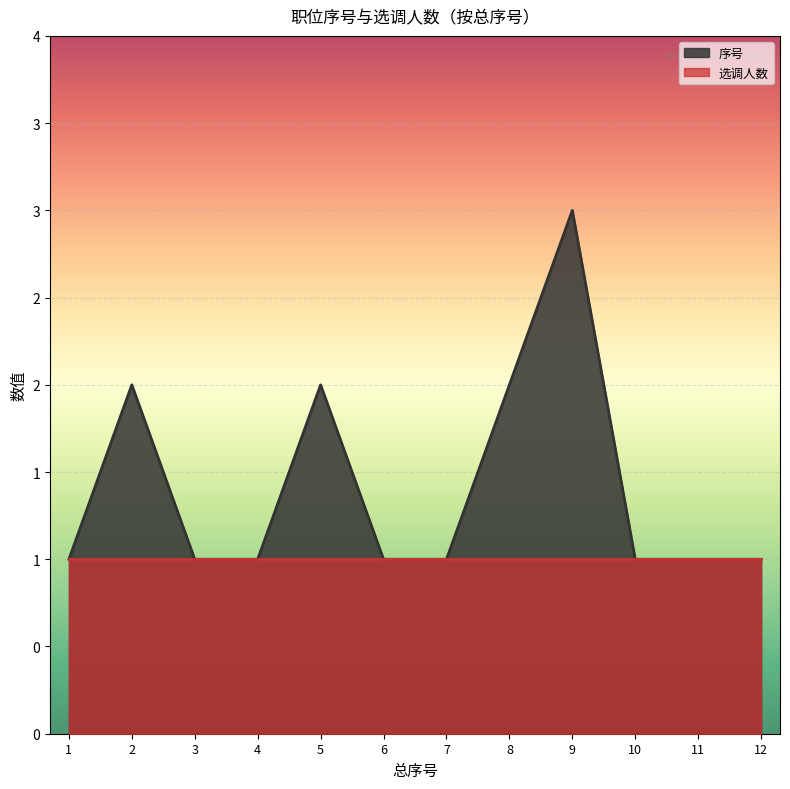

What is the smallest value displayed?

1